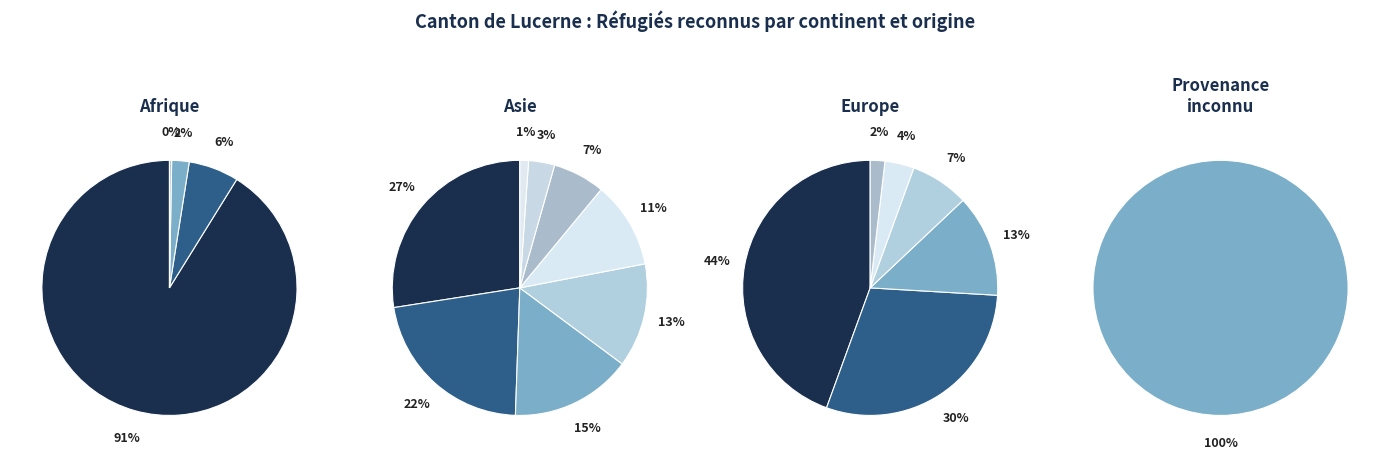

To the nearest percent, what is the combined percentage of Afrique and Provenance inconnu?

72%